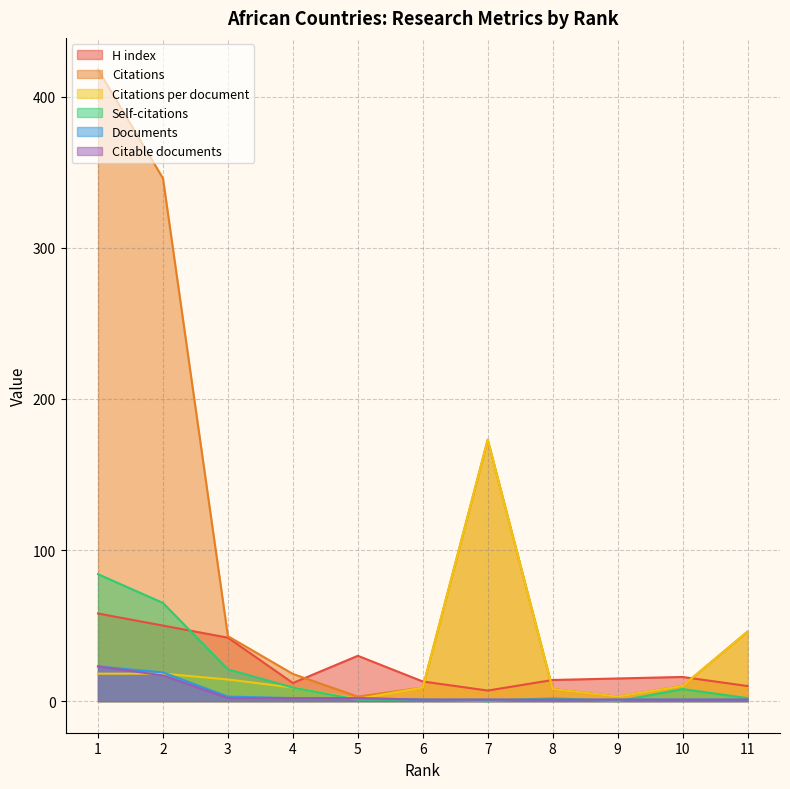

Read the Citations value at 9.

3.0